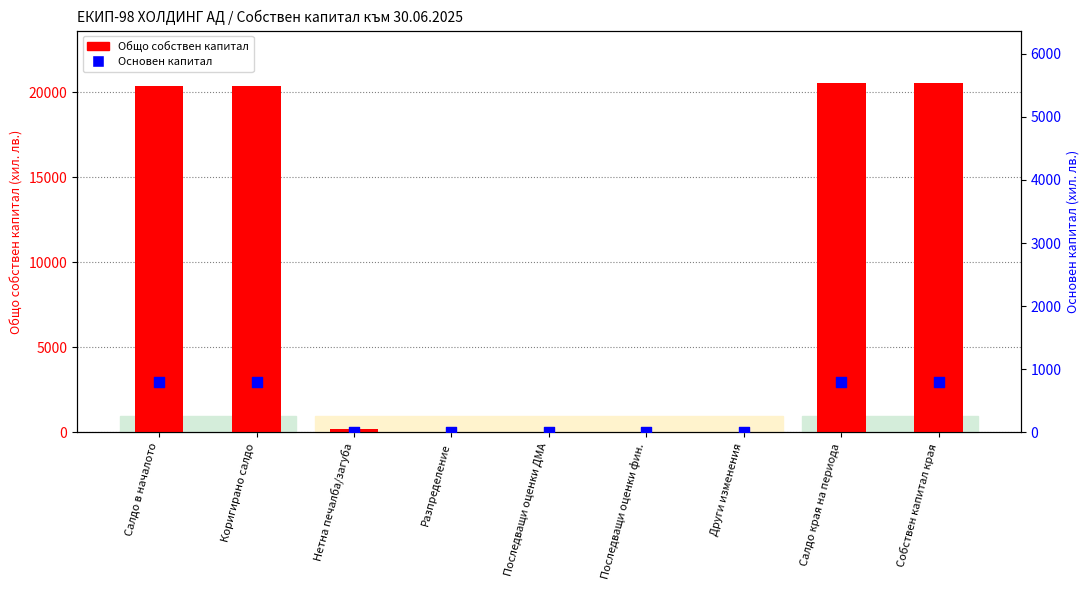

Is the value of Основен капитал at Последващи оценки фин. greater than the value of Общо собствен капитал at Коригирано салдо?

No